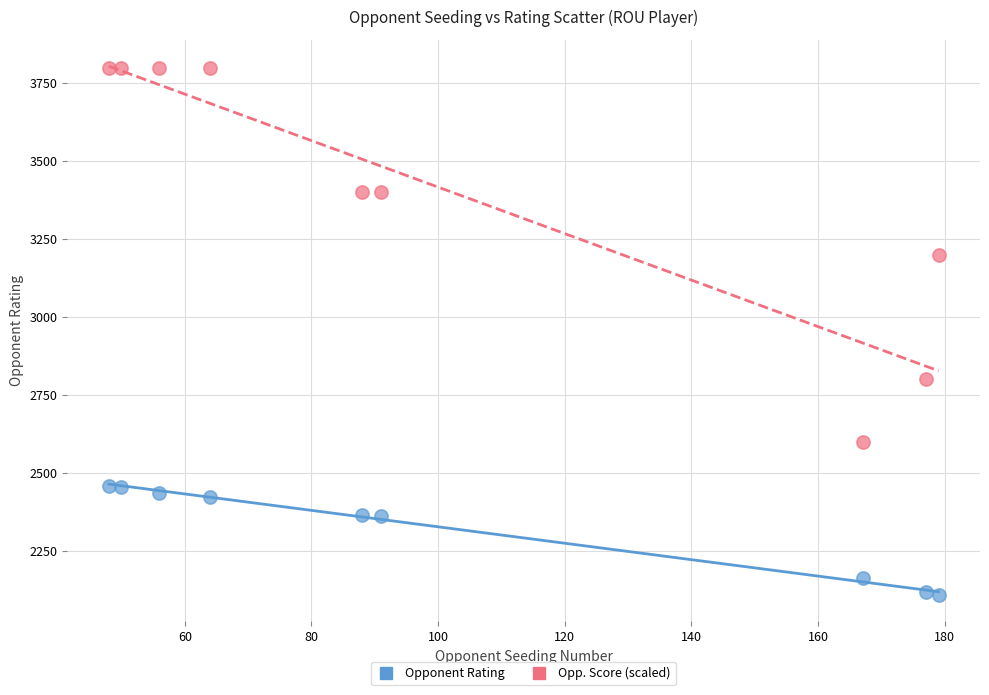

Which series has the widest spread of Y values?

Opp. Score (scaled)